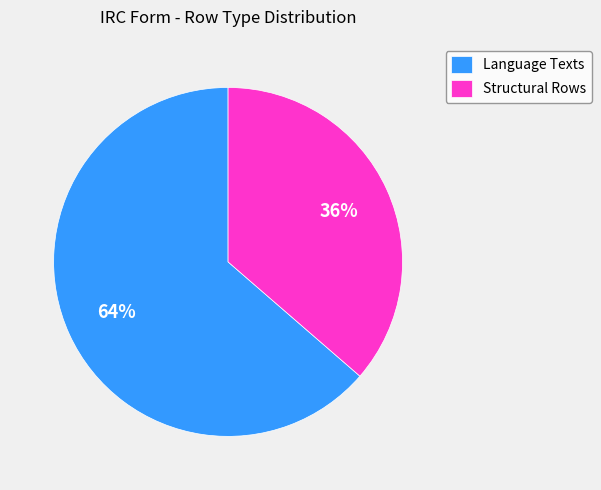

What is the smallest slice in the pie chart?

Structural Rows